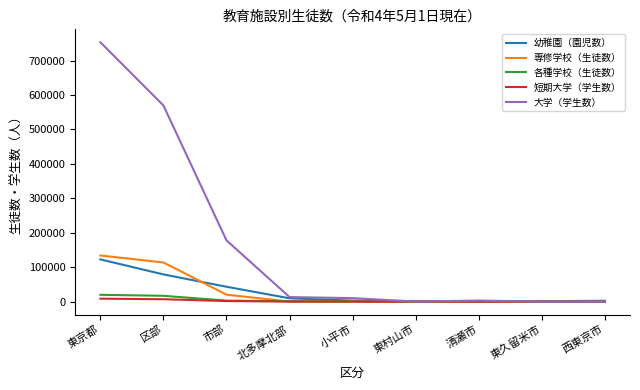

Is it true that 幼稚園（園児数） equals 122669 at 東京都?

True